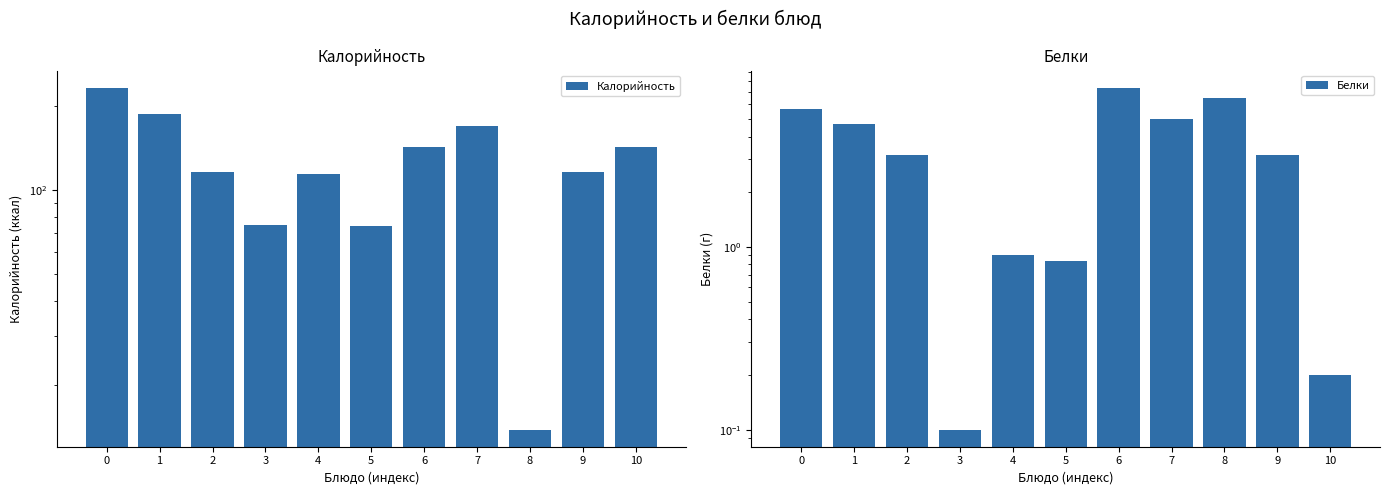

True or false: Белки has a value of 4.7 at 6.

False